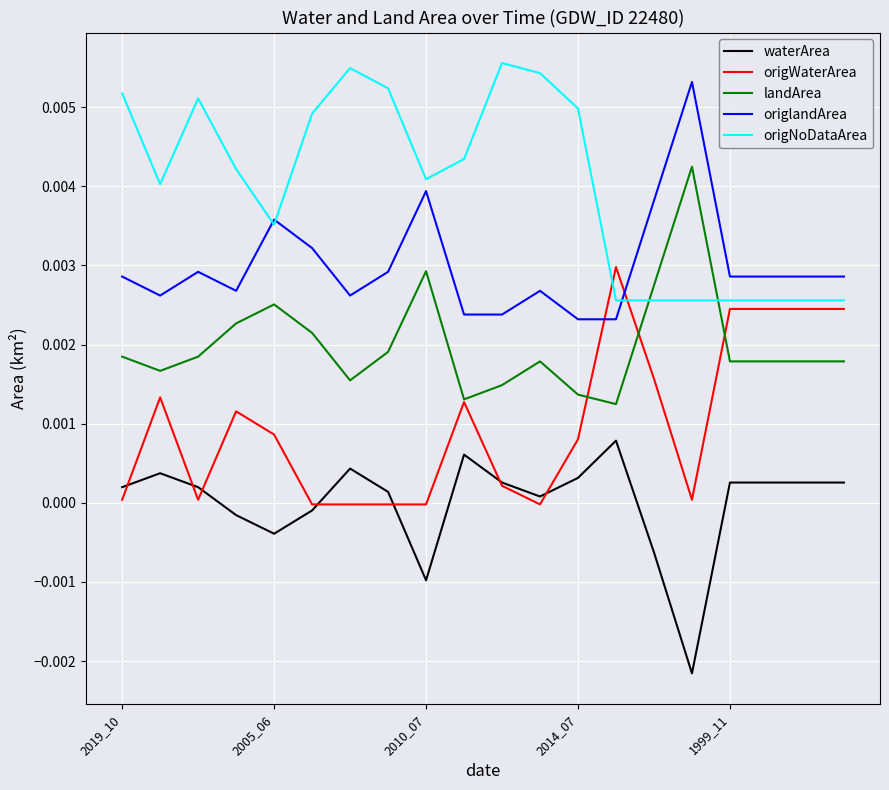

How many intersections are there between origNoDataArea and landArea?

2